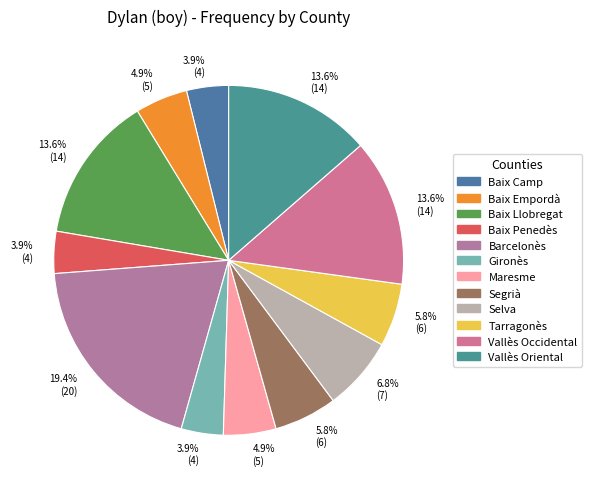

To the nearest percent, what is the combined percentage of Baix Empordà and Segrià?

11%